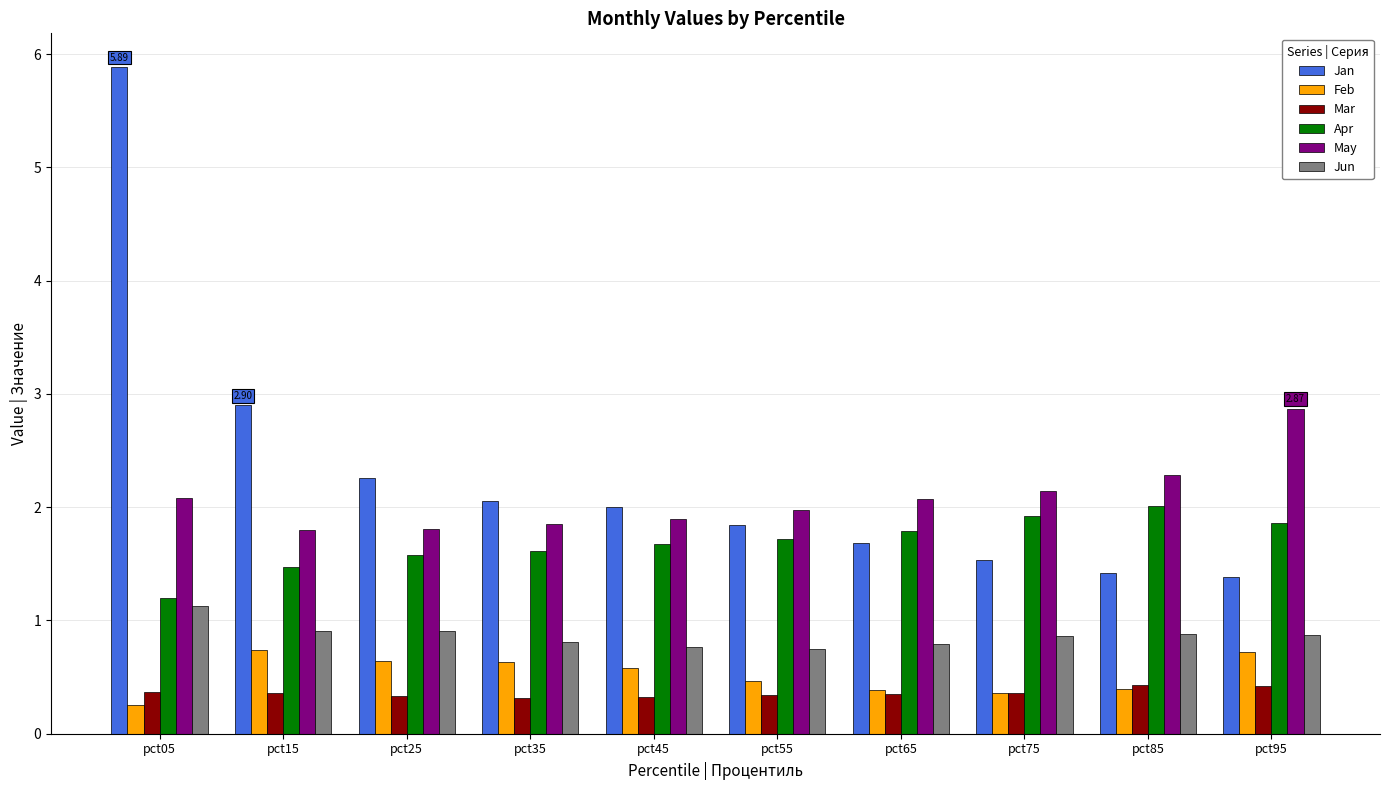

What is the greatest value displayed?

5.9